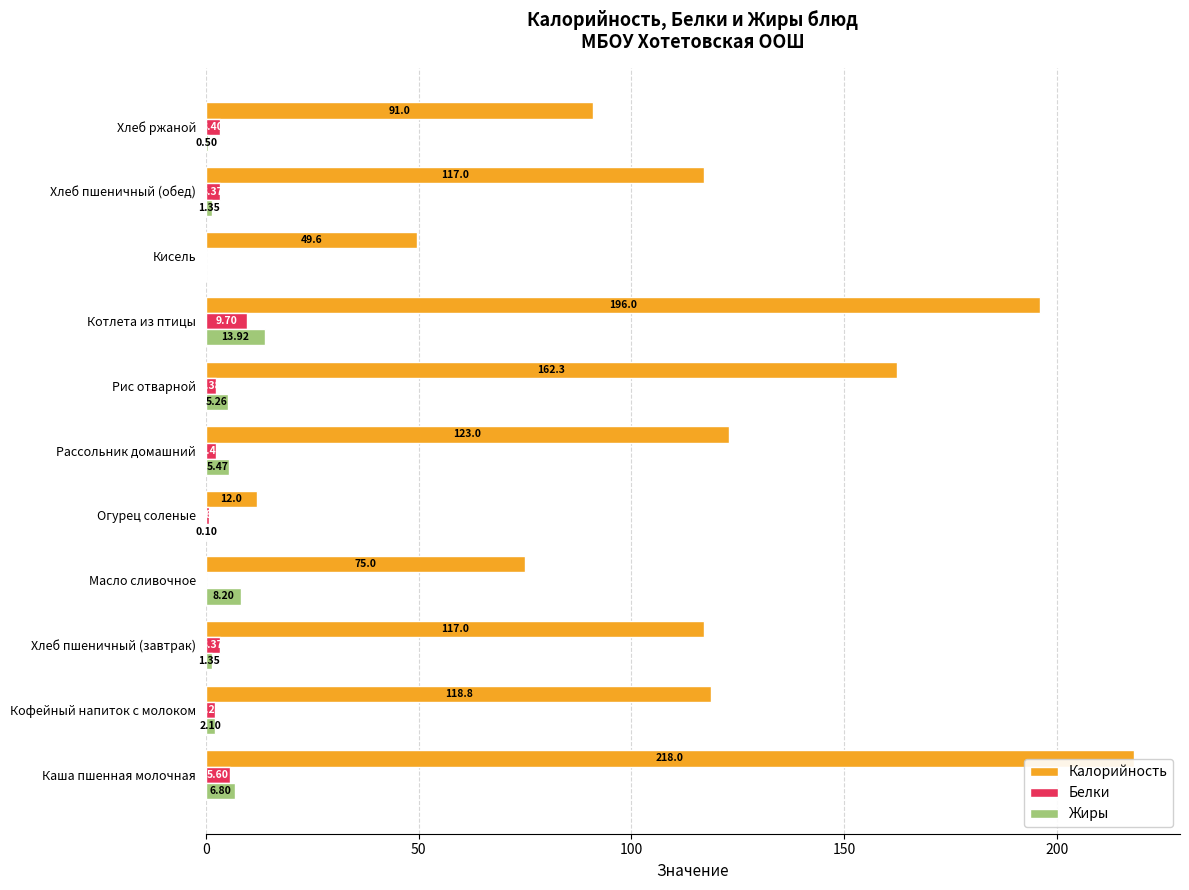

Which series changed the most between Каша пшенная молочная and Рассольник домашний?

Калорийность